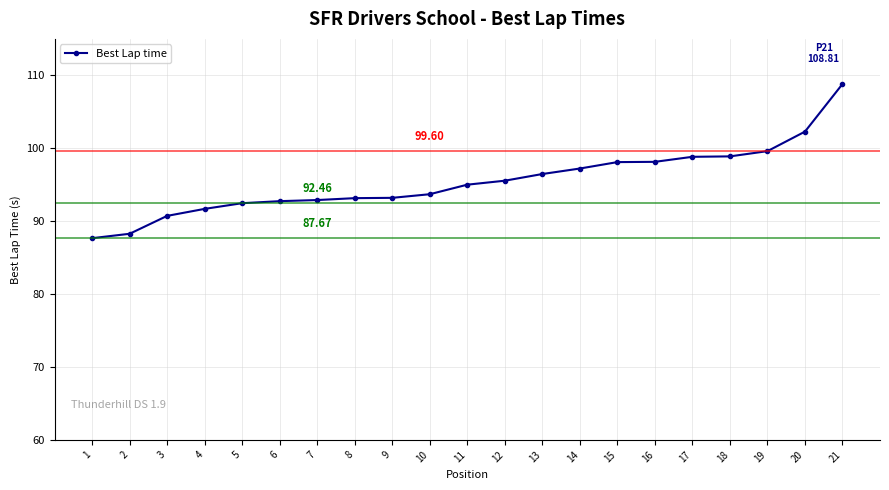

How many categories are shown in the chart?

21